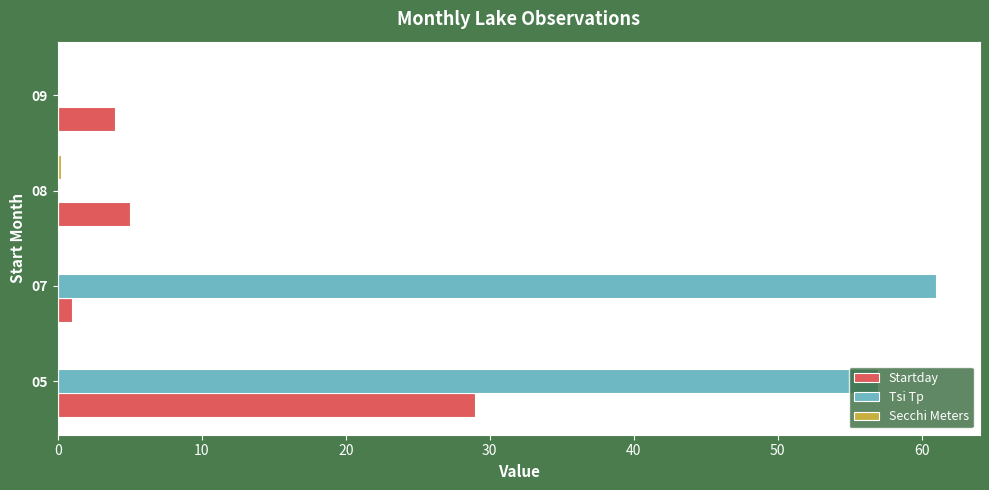

Where is Startday nearest to the value 15?

08